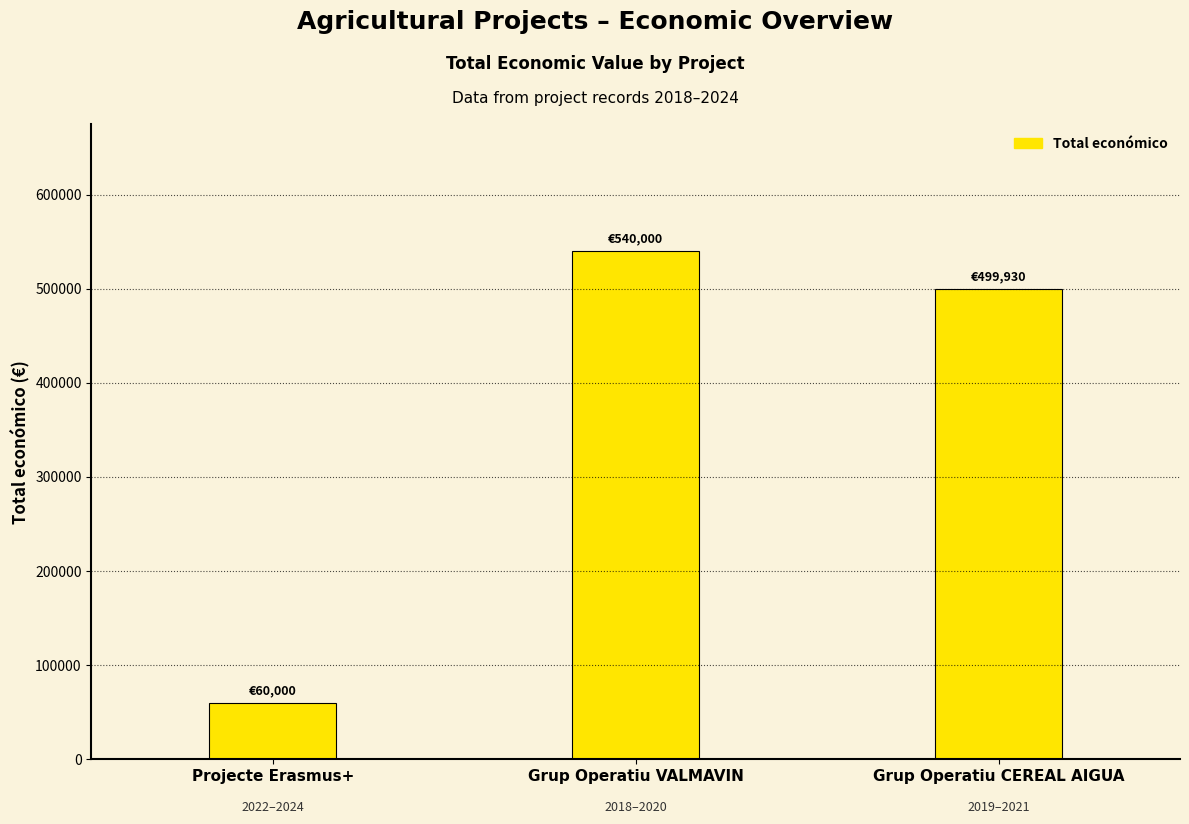

Read the value at Grup Operatiu CEREAL AIGUA.

499930